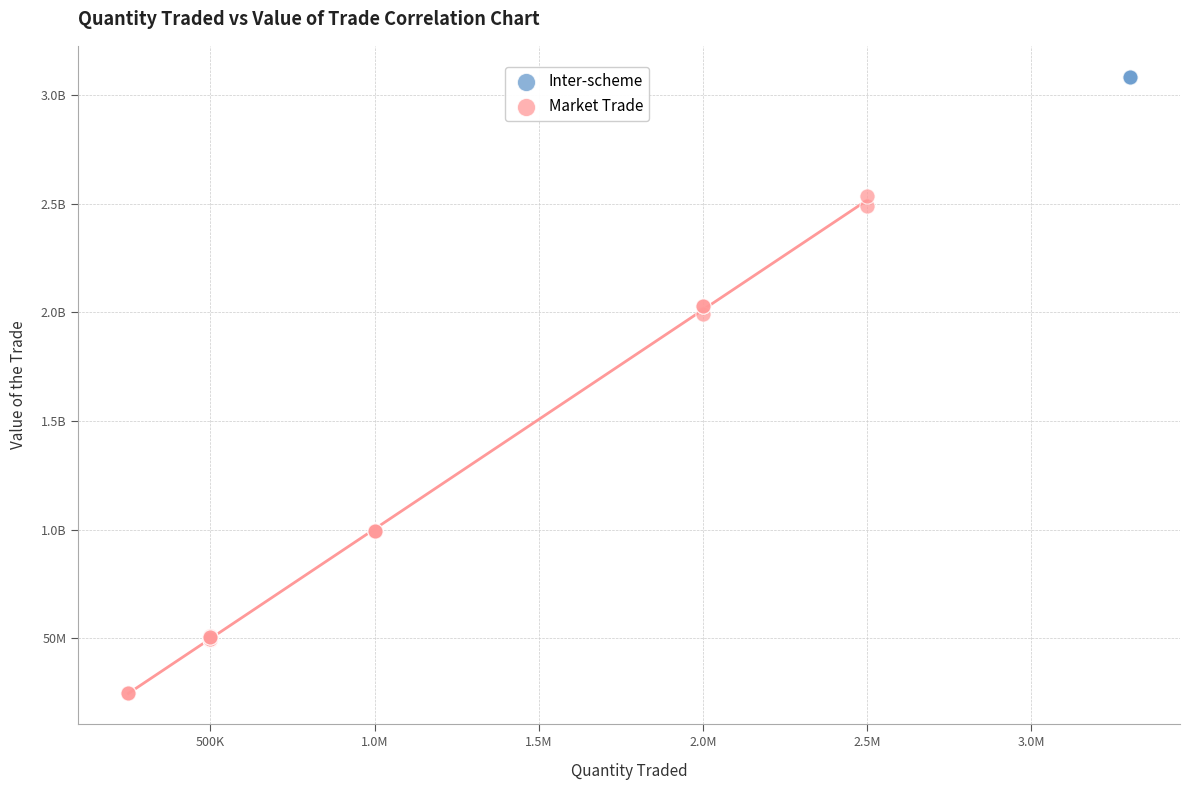

What are all the series names shown in the legend?

Inter-scheme, Market Trade